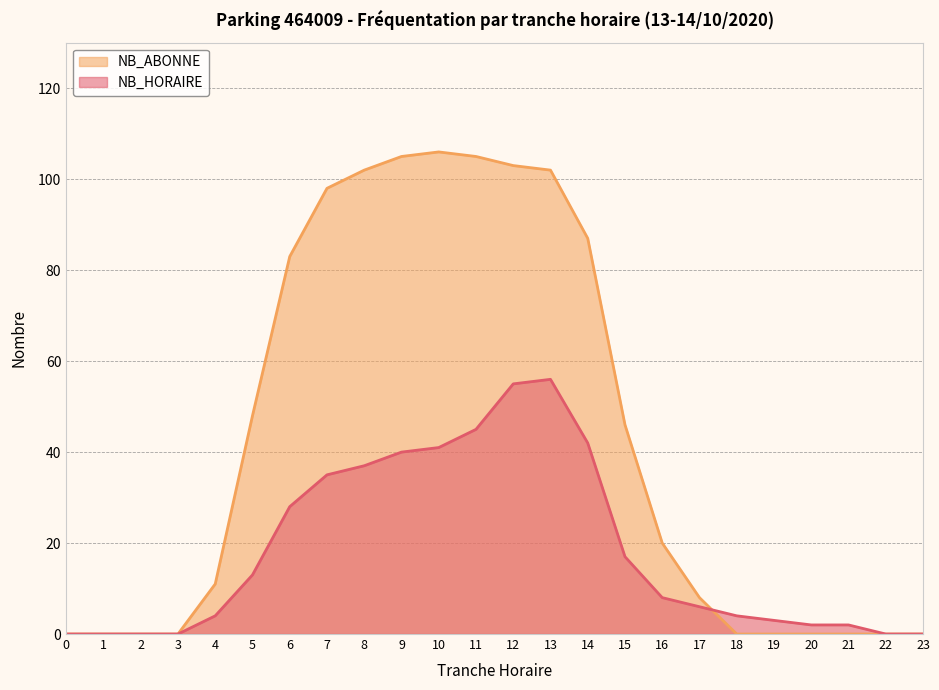

In NB_ABONNE, how many points are higher than both neighbors (excluding endpoints)?

1